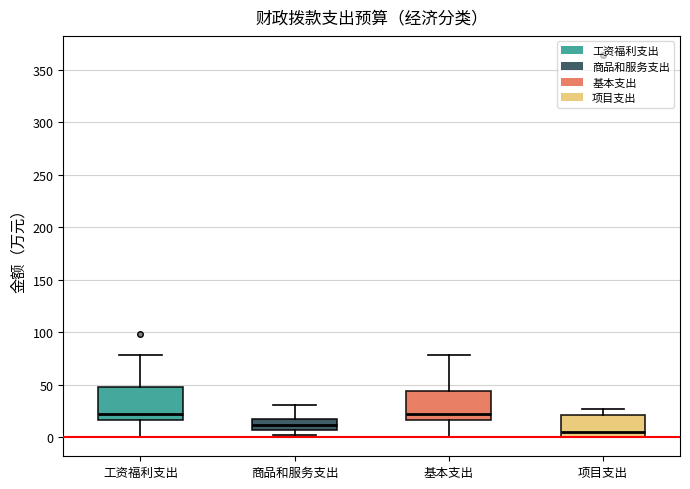

Reading left to right, transcribe this box plot: for each box, give where its median line is, the range the box spans, and where its two whiskers end, as read against the y-axis. The values are not printed on the chart, so give them approximately, as read against the axis.

工资福利支出: median 20, box 15 to 50, whiskers 0 to 80
商品和服务支出: median 10, box 5 to 15, whiskers 0 to 30
基本支出: median 20, box 15 to 45, whiskers 0 to 80
项目支出: median 5, box 0 to 20, whiskers 0 to 25